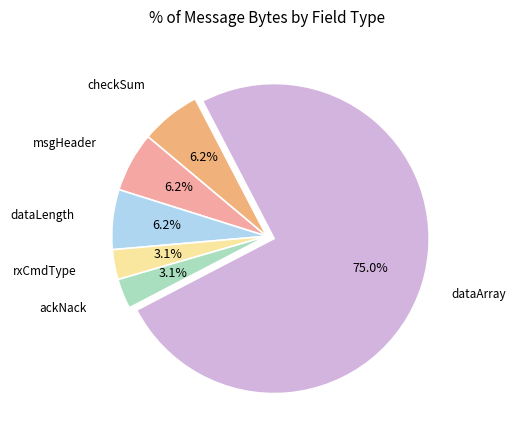

Is there any slice that represents more than half of the pie?

Yes